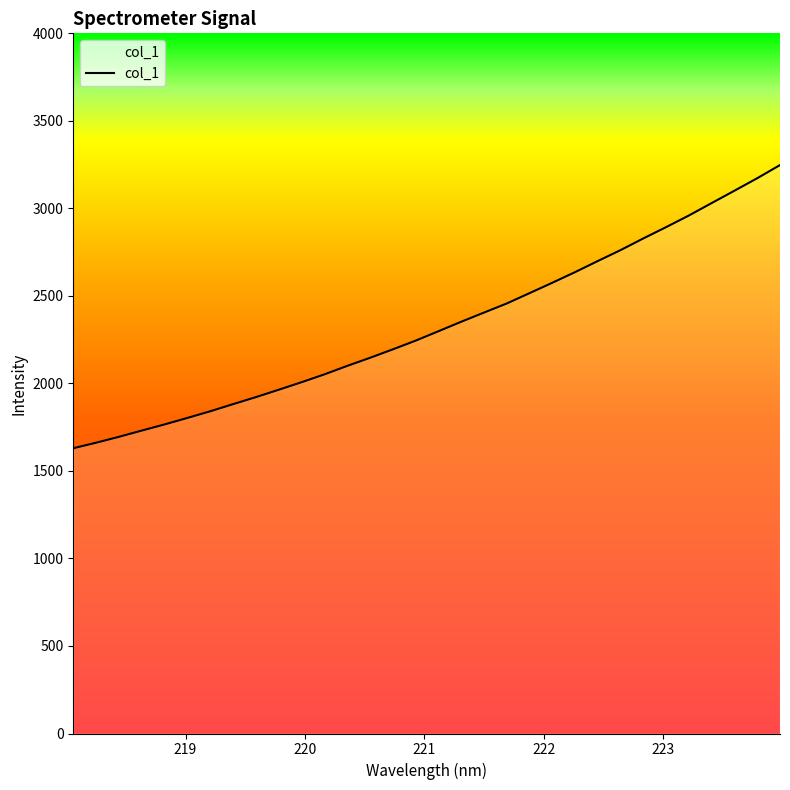

What is the smallest value displayed?

1629.7